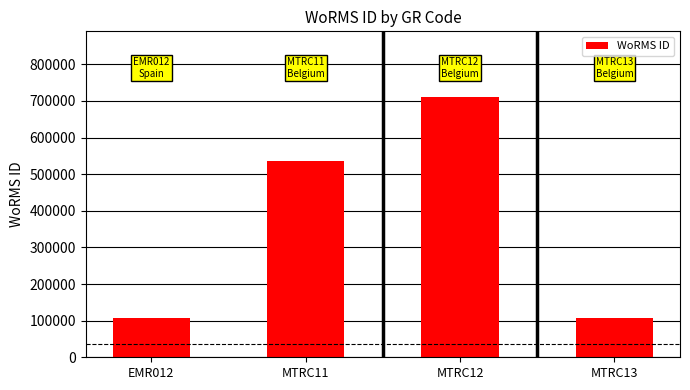

What value does the data have at MTRC13?

106215